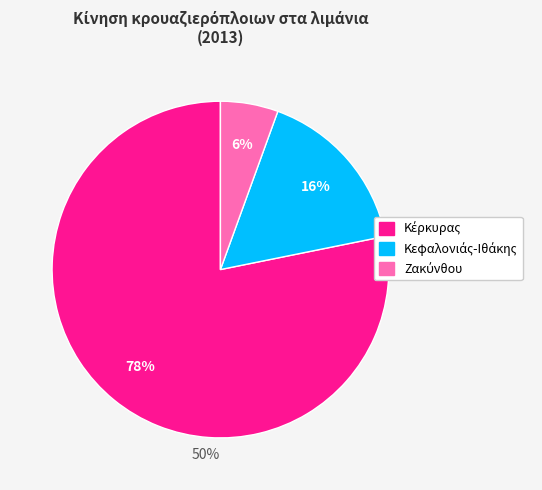

Is there any slice that represents more than half of the pie?

Yes